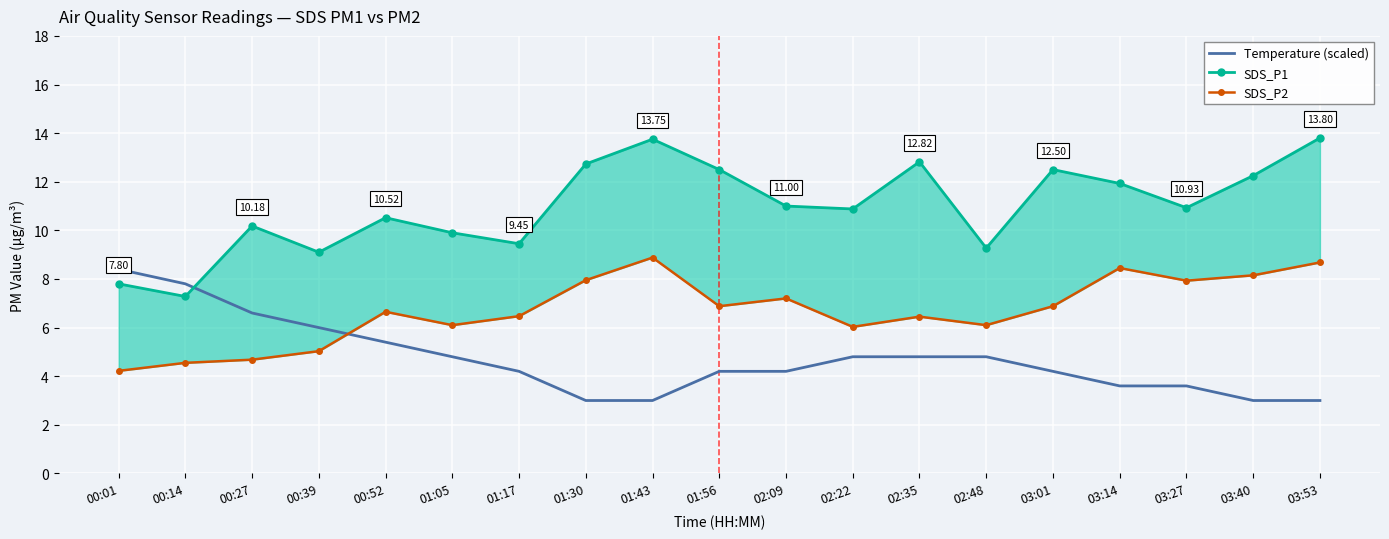

What is the difference between the maximum and minimum values in the SDS_P1 series?

6.5